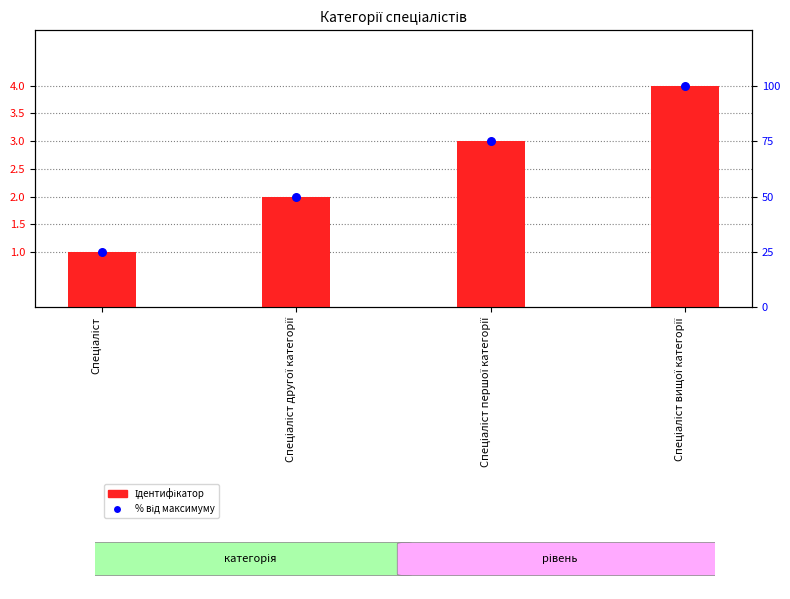

What is the total value across all series at Спеціаліст вищої категорії?

104